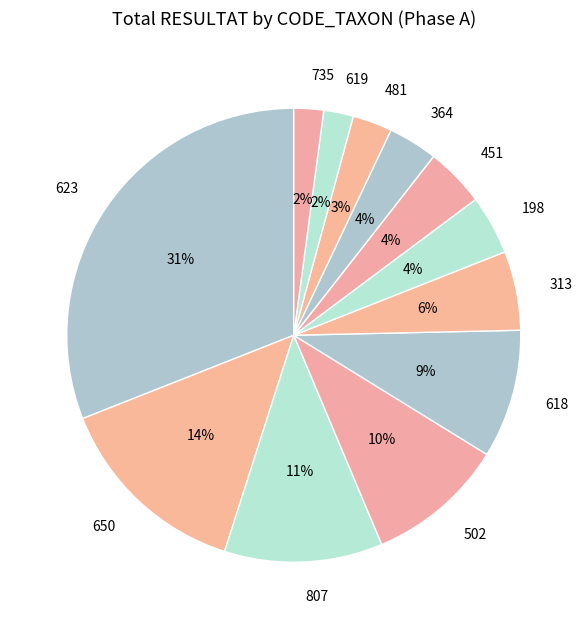

To the nearest percent, what percentage of the pie is 198?

4%